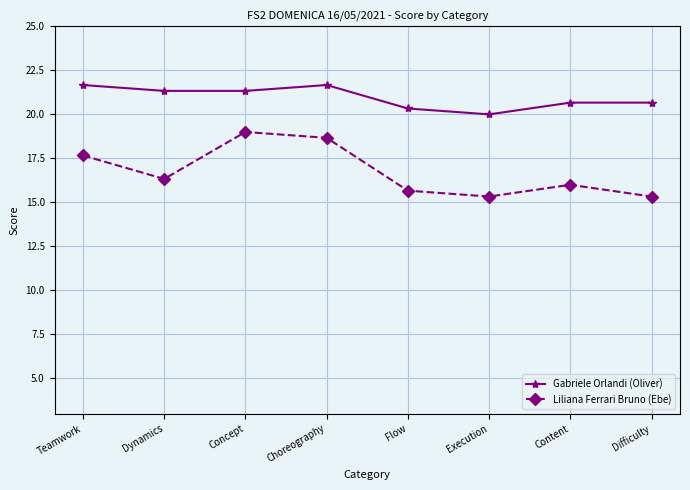

Reading right to left, what are all the values shown in this chart?

Gabriele Orlandi (Oliver): 20.7	20.7	20.0	20.3	21.7	21.3	21.3	21.7
Liliana Ferrari Bruno (Ebe): 15.3	16.0	15.3	15.7	18.7	19.0	16.3	17.7